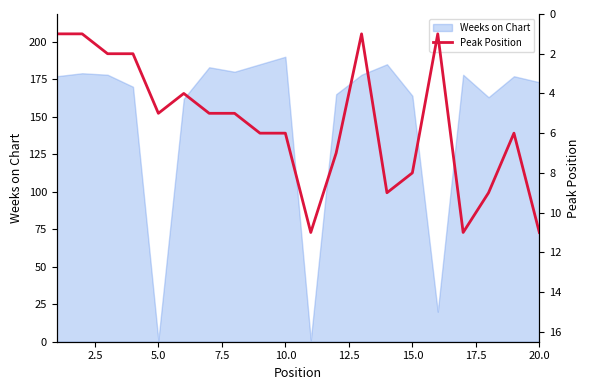

How many lines are shown in the chart?

1